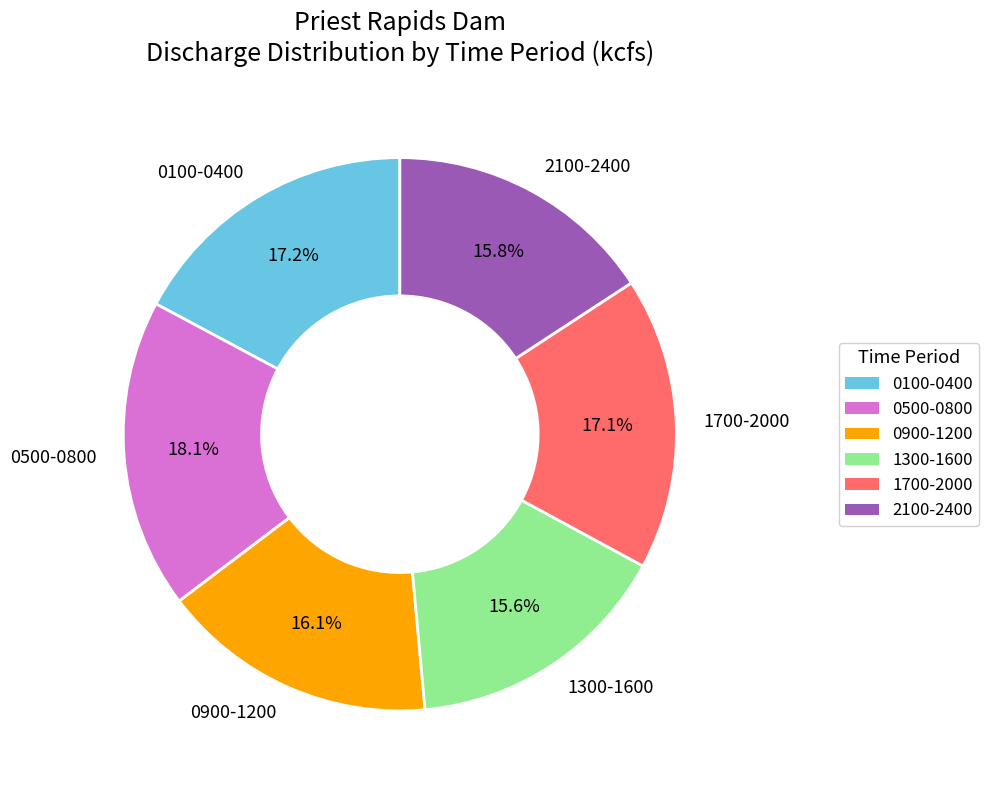

Count the number of slices in the pie.

6